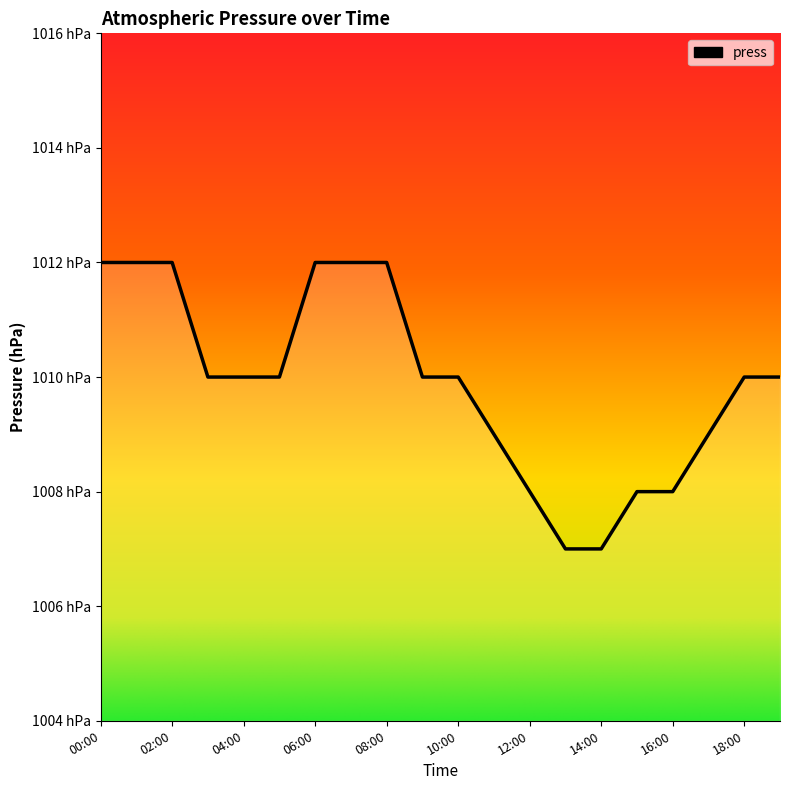

List the labels in order of value, smallest first.

13:00, 14:00, 12:00, 15:00, 16:00, 11:00, 17:00, 03:00, 04:00, 05:00, 09:00, 10:00, 18:00, 19:00, 00:00, 01:00, 02:00, 06:00, 07:00, 08:00